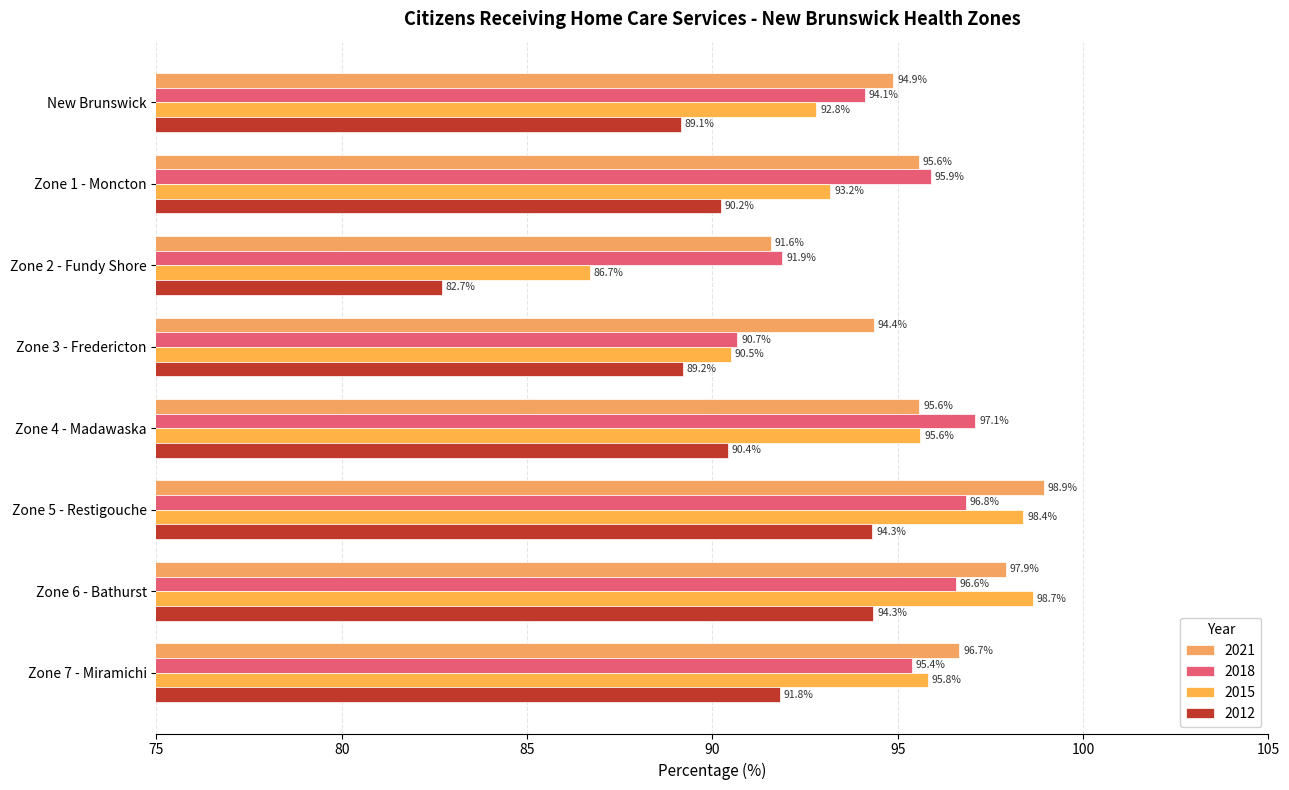

The value of 2012 at Zone 5 - Restigouche is 94.3. True or false?

True